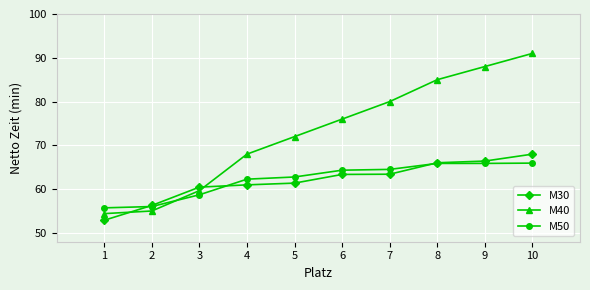

How many lines are shown in the chart?

3